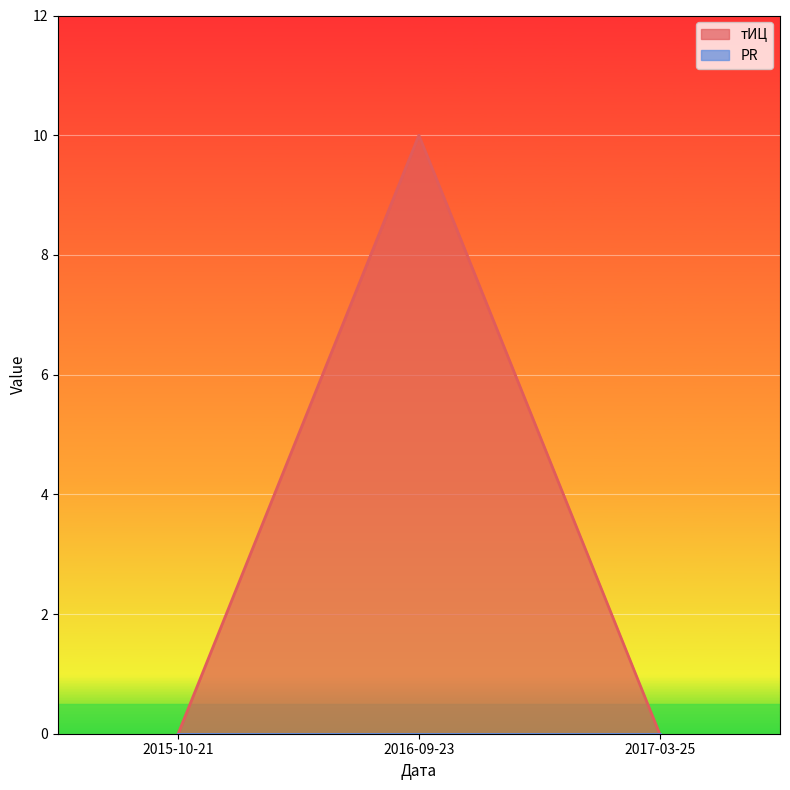

How many categories are shown in the chart?

3